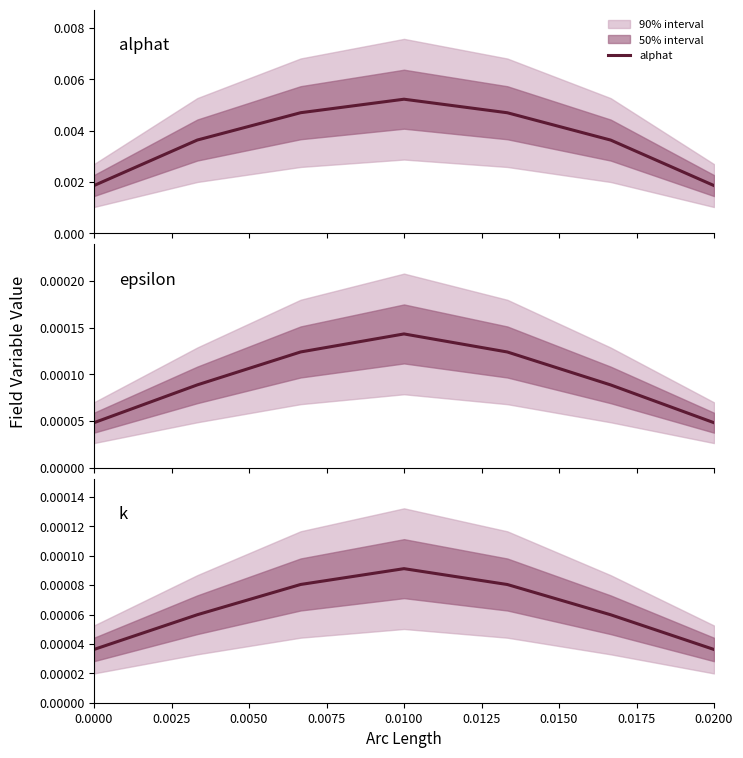

True or false: alphat and epsilon cross at least once.

False